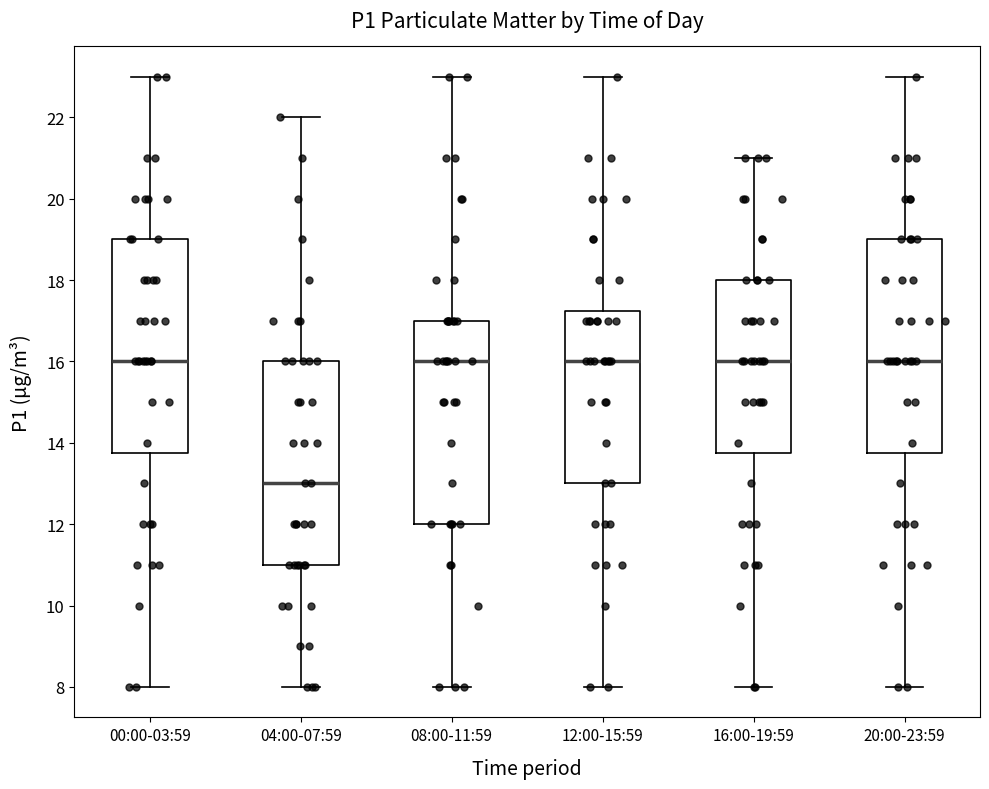

Where does the median line of the box for 04:00-07:59 sit on the y-axis? The values are not printed on the chart, so give them approximately, as read against the axis.

13.0